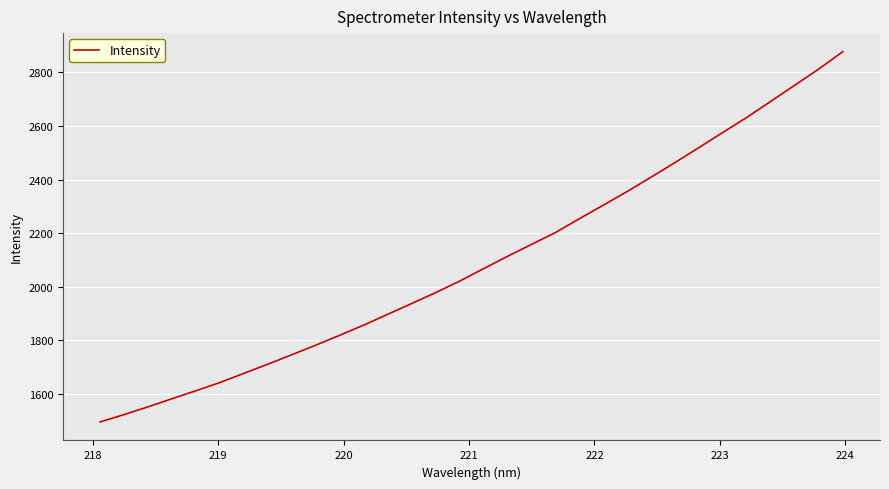

What is the difference between the second highest and minimum values?

1317.6